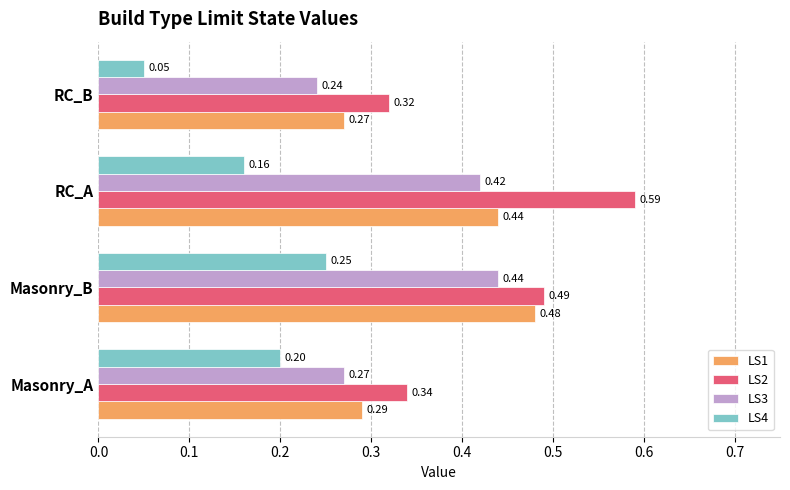

Which category has the lowest value across all series?

RC_B